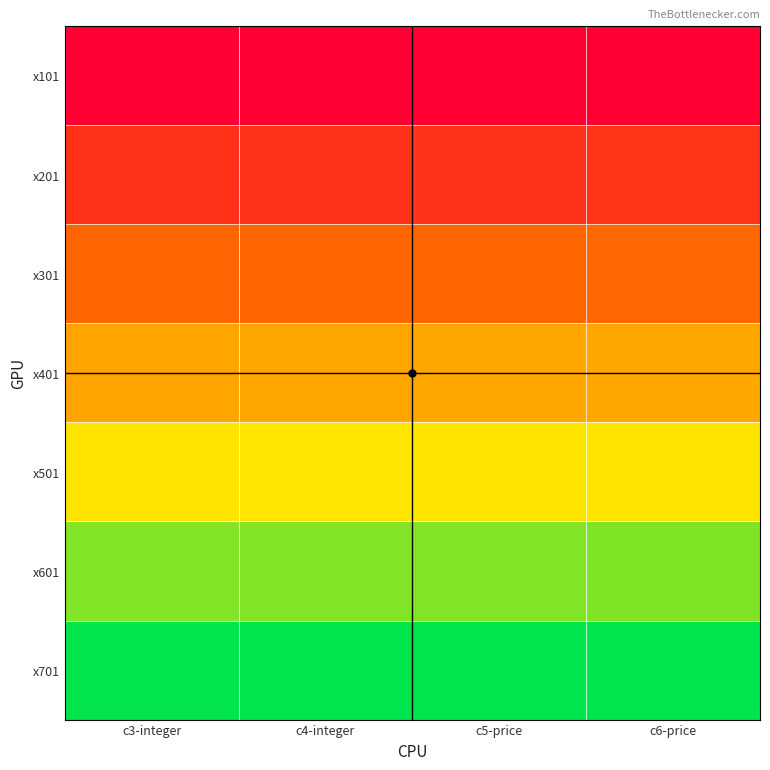

Rank the series by their average value, from lowest to highest.

x101, x201, x301, x401, x501, x601, x701